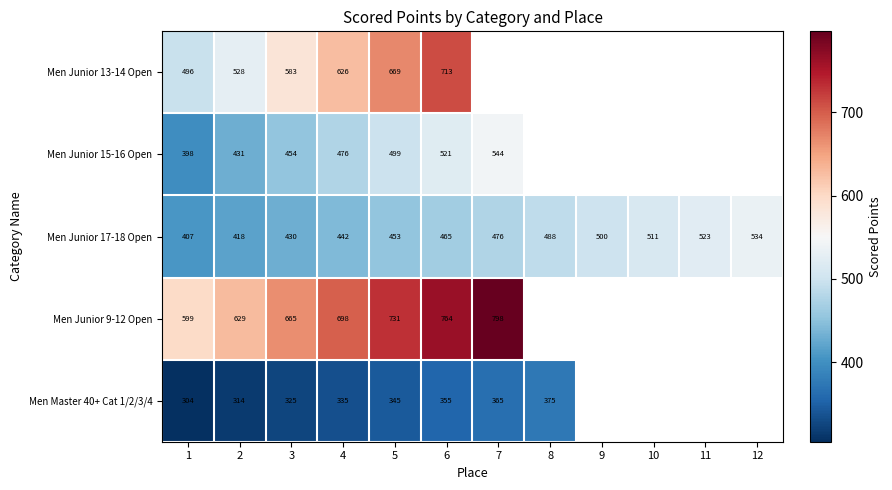

At 2, list the series in order from smallest to largest.

Men Master 40+ Cat 1/2/3/4, Men Junior 17-18 Open, Men Junior 15-16 Open, Men Junior 13-14 Open, Men Junior 9-12 Open